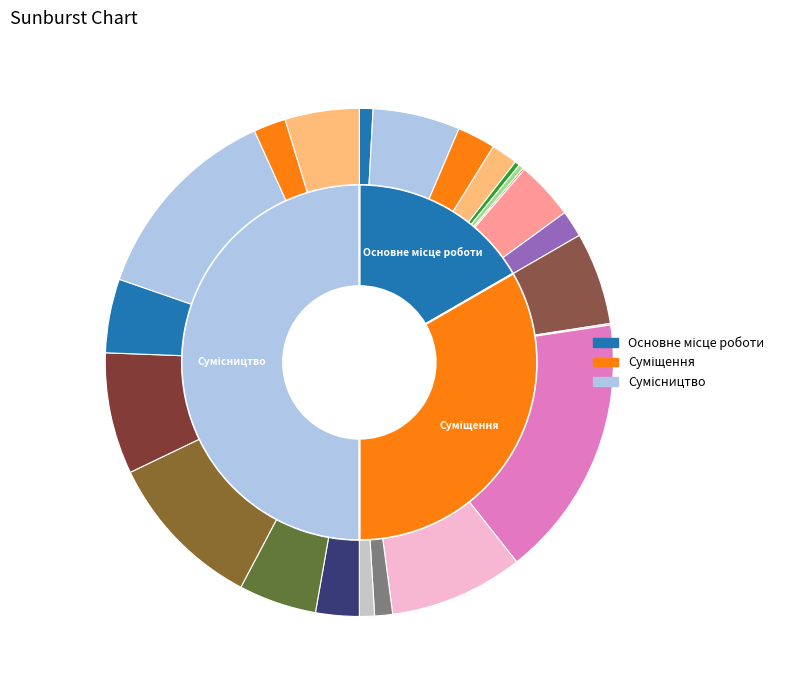

To the nearest percent, what percentage of the pie is Основне місце роботи?

17%